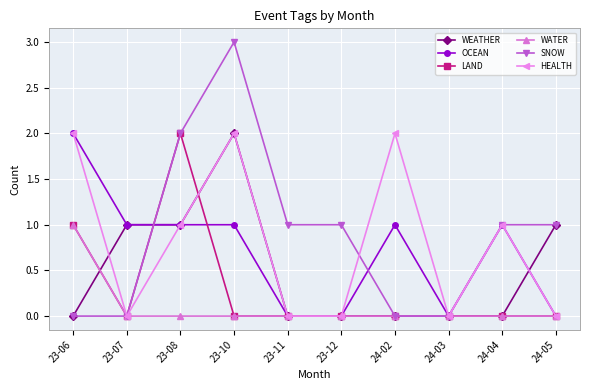

What is the label of the 6th point from the left?

23-12